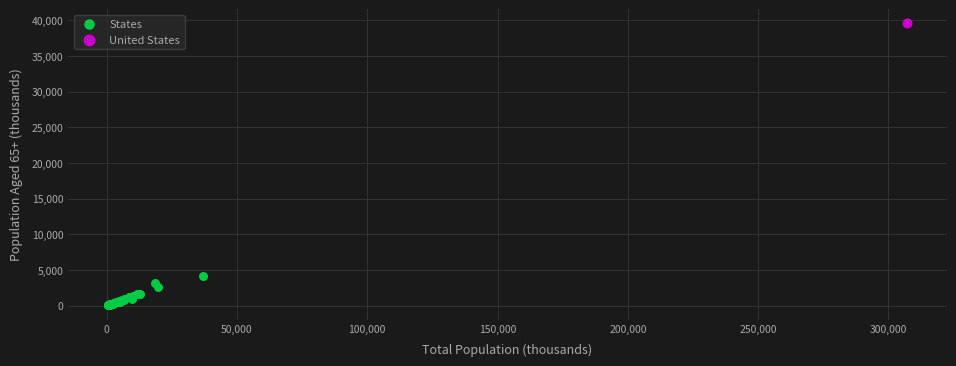

What are all the series names shown in the legend?

States, United States